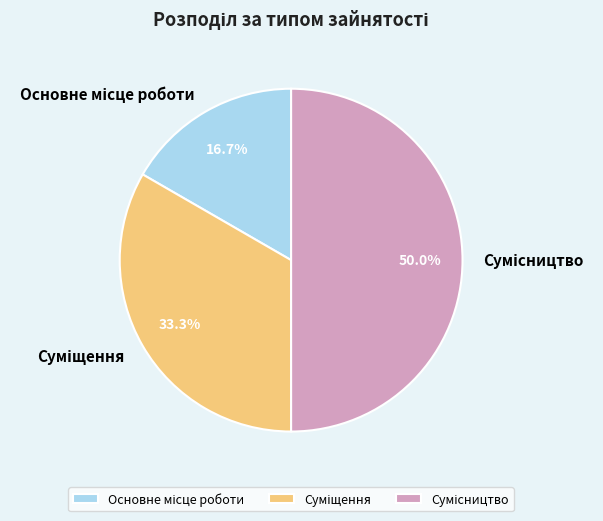

Combined, what portion of the pie is Основне місце роботи and Суміщення?

50.0%